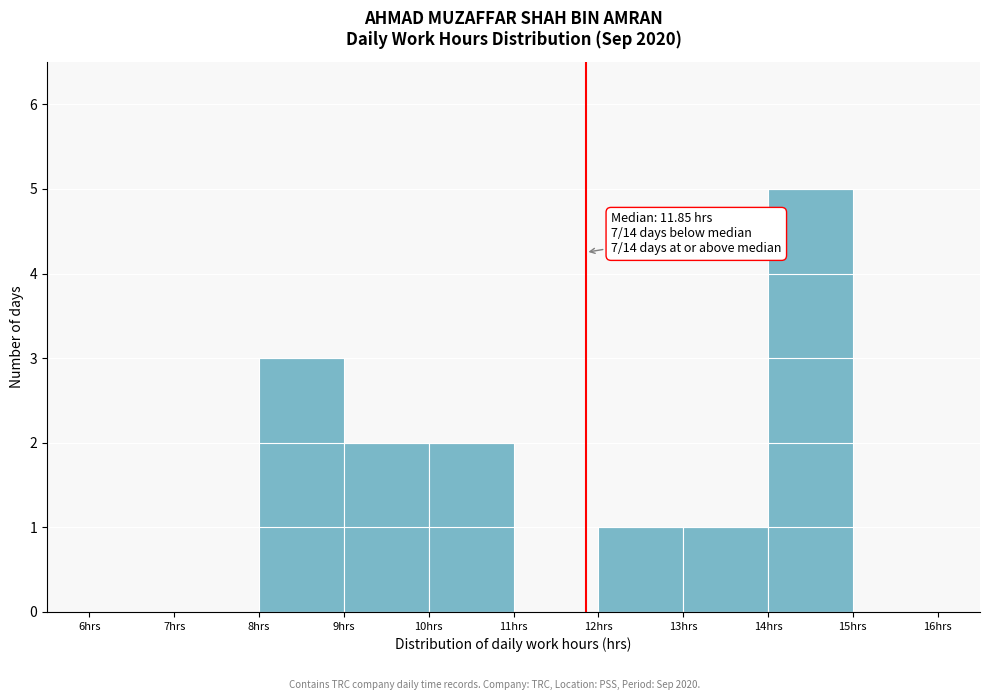

Which range on the x-axis has the tallest bar?

14 to 15